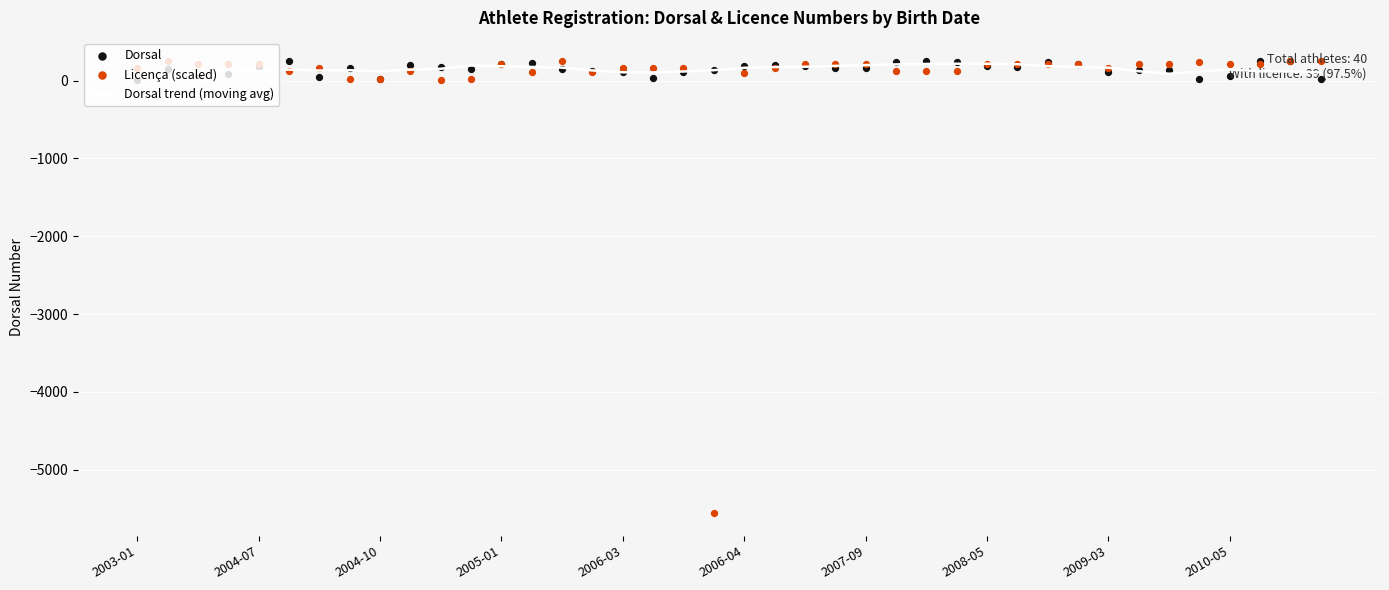

At how many categories does at least one series exceed -2969?

40